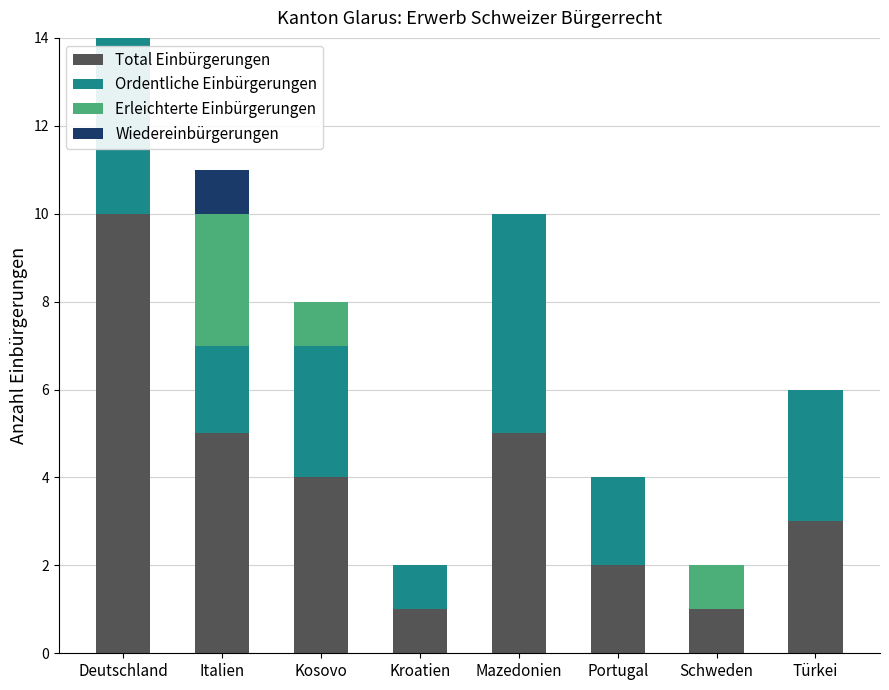

Count the number of categories in the chart.

8